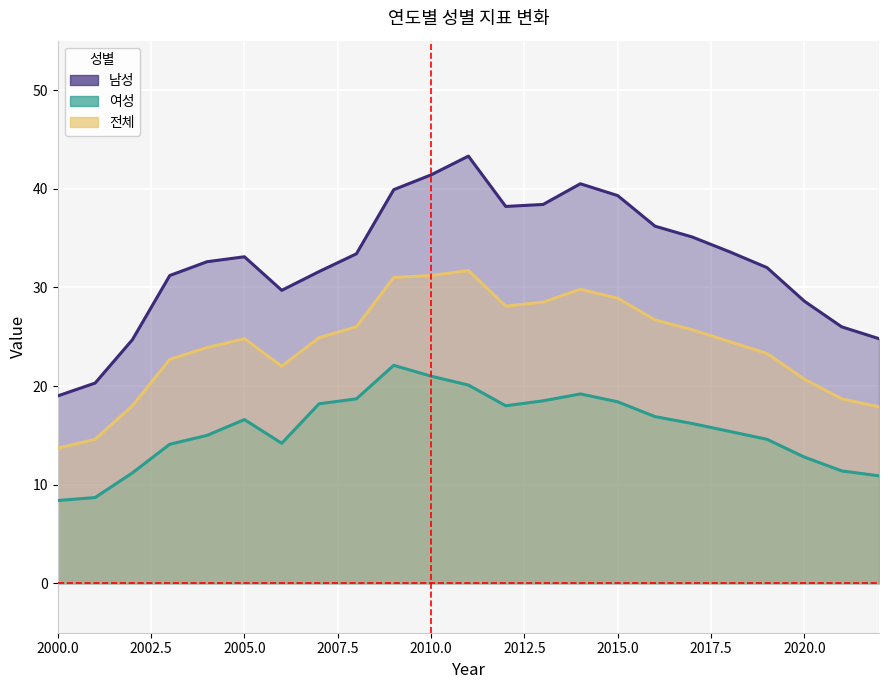

What is the spread (max minus min) of values at 2013?

19.9